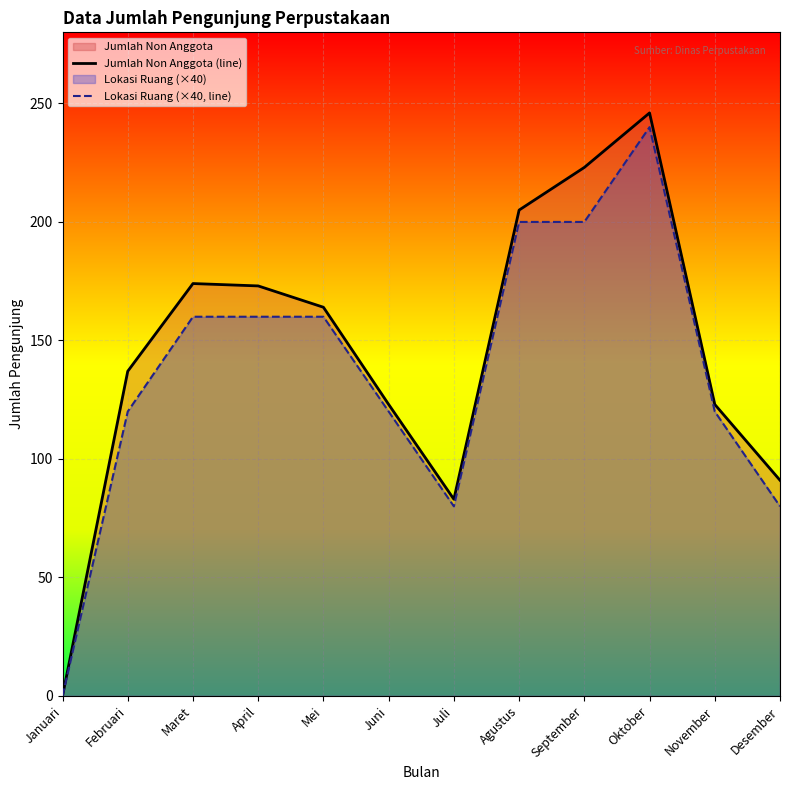

Rank the series by their average value, from highest to lowest.

Jumlah Non Anggota (line), Lokasi Ruang (×40, line)